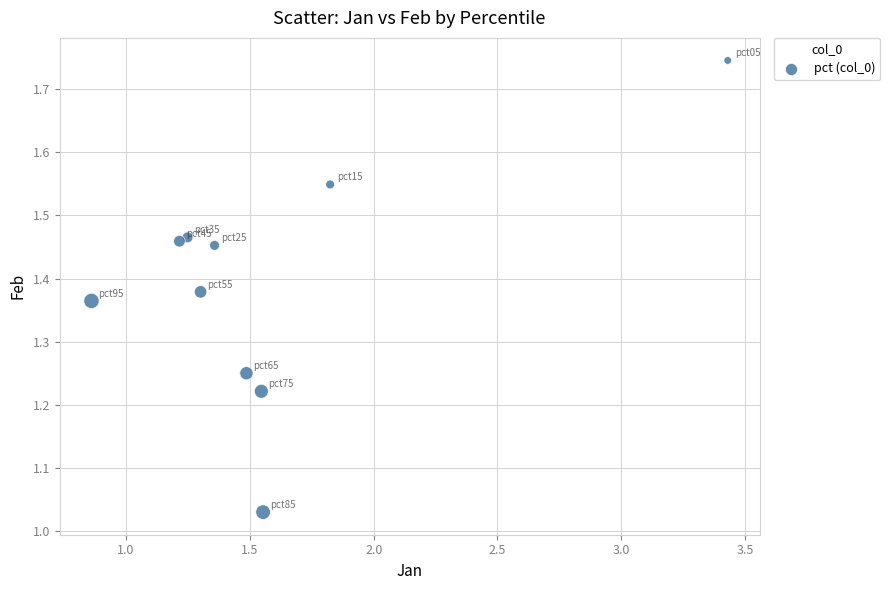

What is the average X value?

1.6